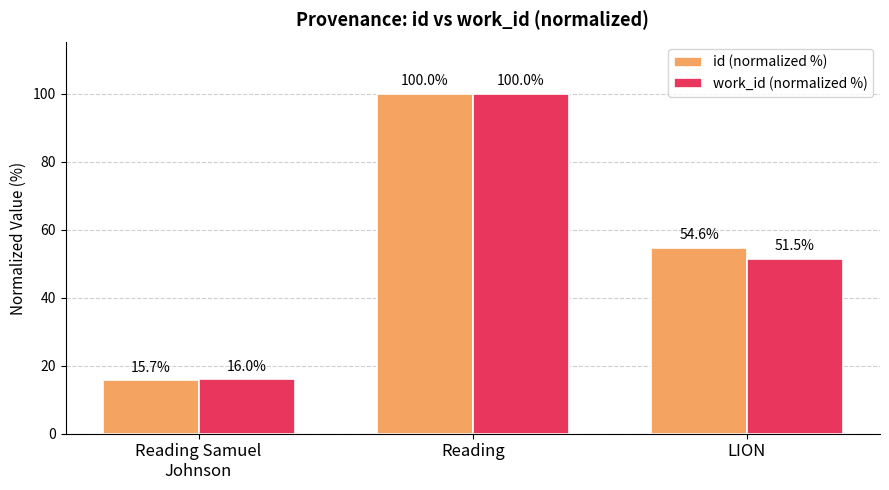

Rank the categories by work_id (normalized %) value from lowest to highest.

Reading Samuel
Johnson, LION, Reading